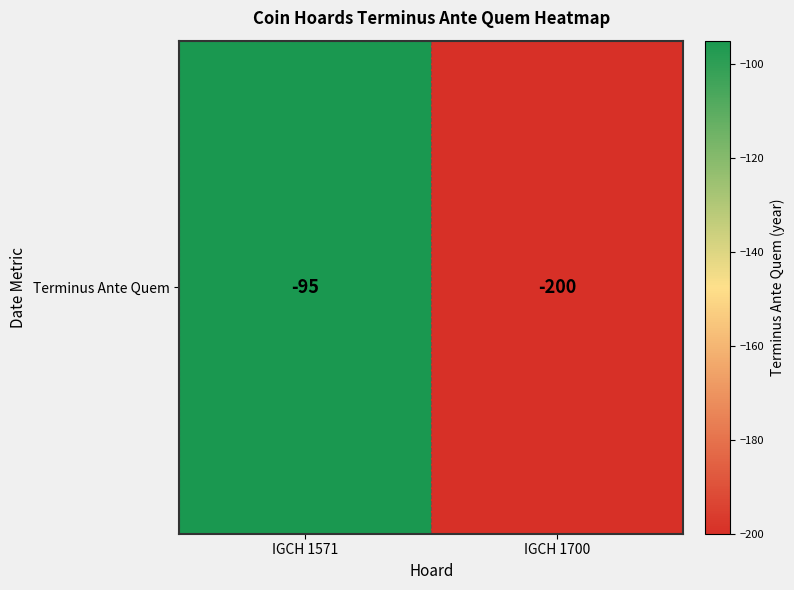

What is the average value?

-148